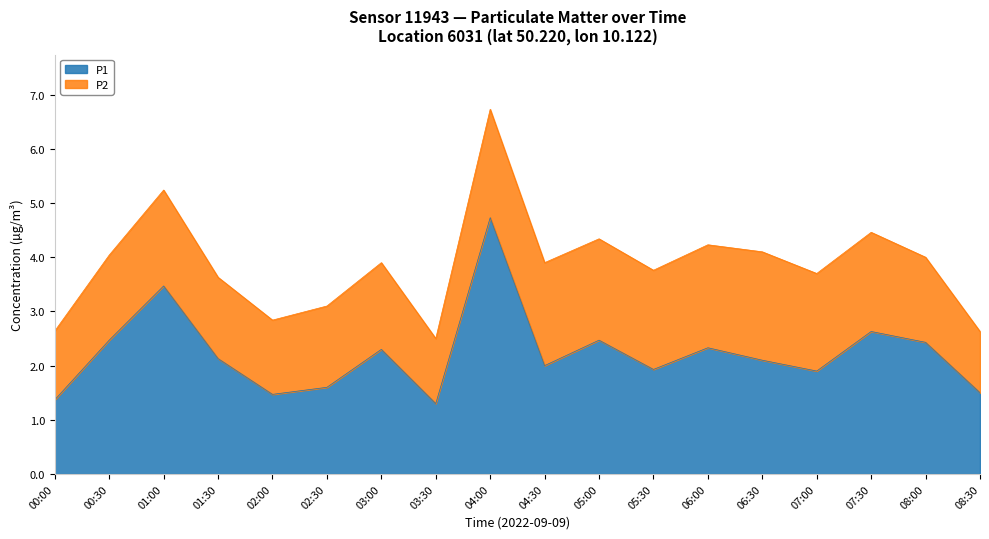

What is the approximate value at 05:30?

1.9